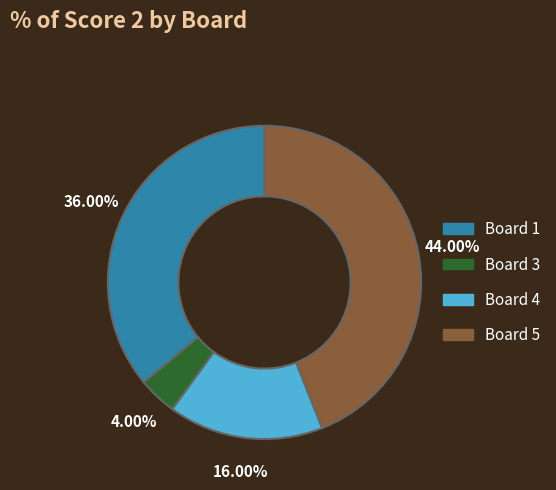

Is there any slice that represents more than half of the pie?

No